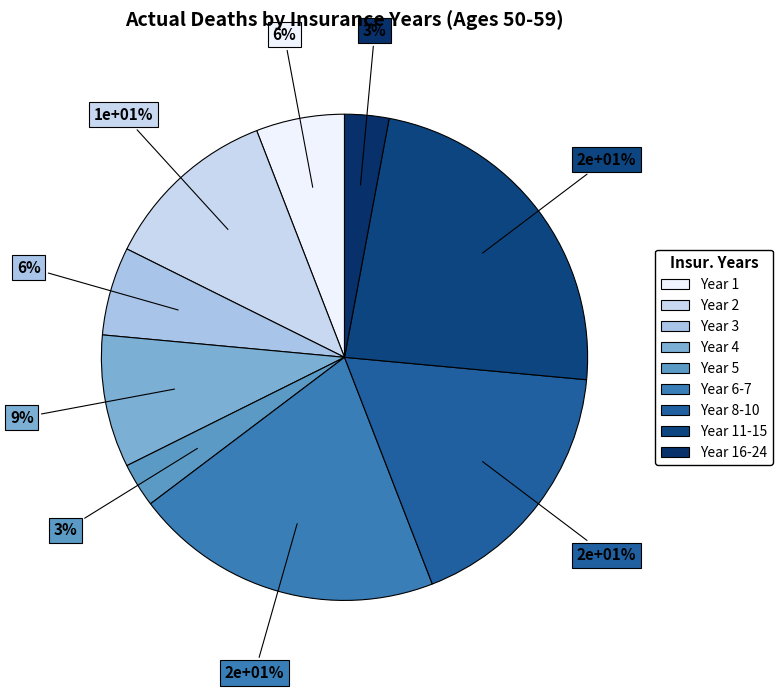

Rank the categories by value from highest to lowest.

11-15, 6-7, 8-10, 2, 4, 1, 3, 5, 16-24